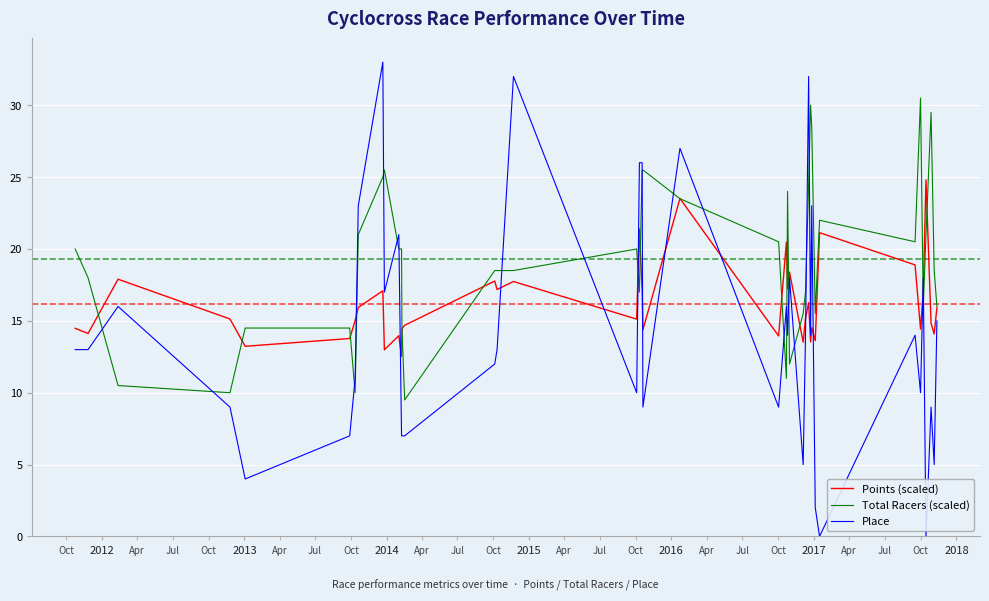

How many times do Place and Total Racers (scaled) cross each other?

20